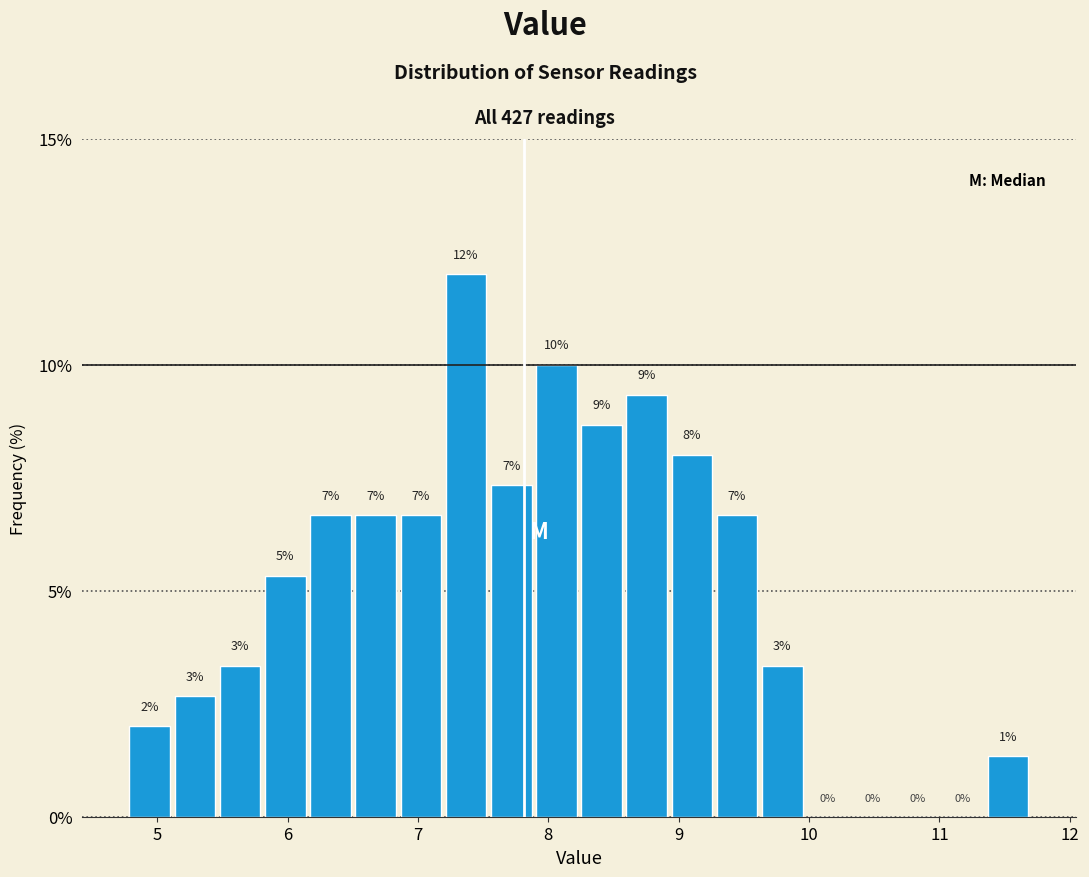

Read against the x-axis, roughly where is the centre of the tallest bar?

7.4